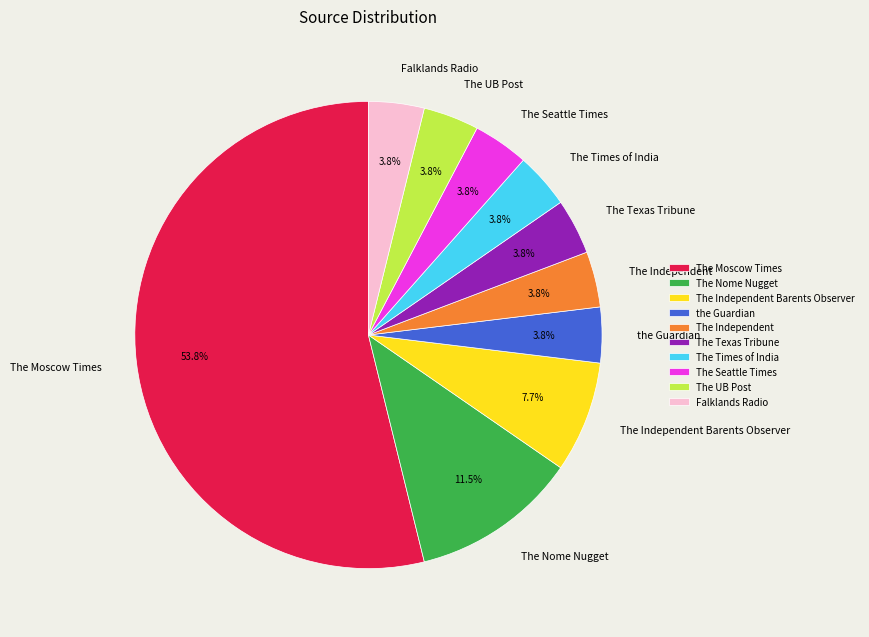

Does The Seattle Times represent more than half of the total?

No